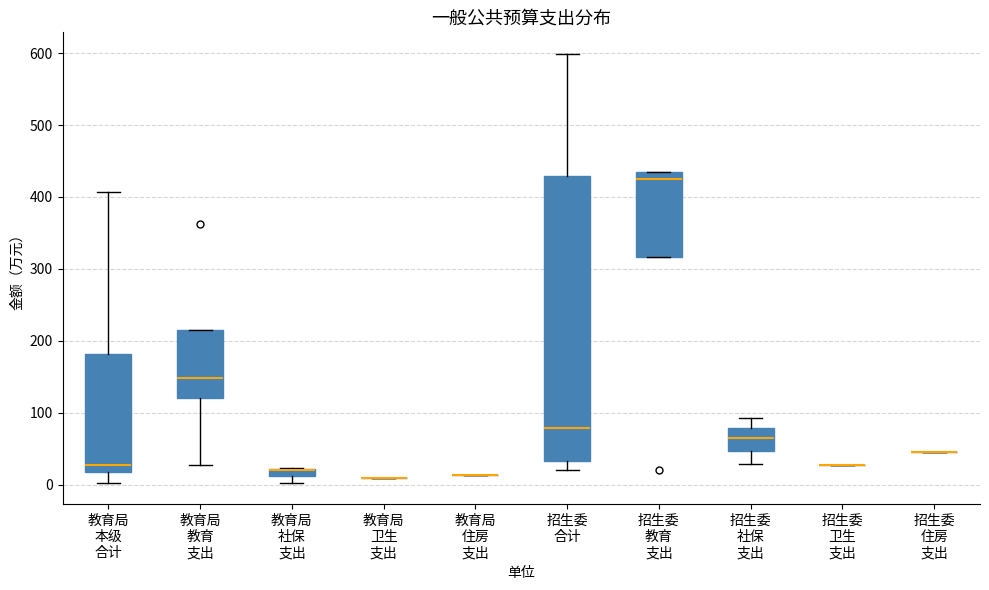

Comparing the boxes themselves (not the whiskers), which one is the tallest?

招生委 合计